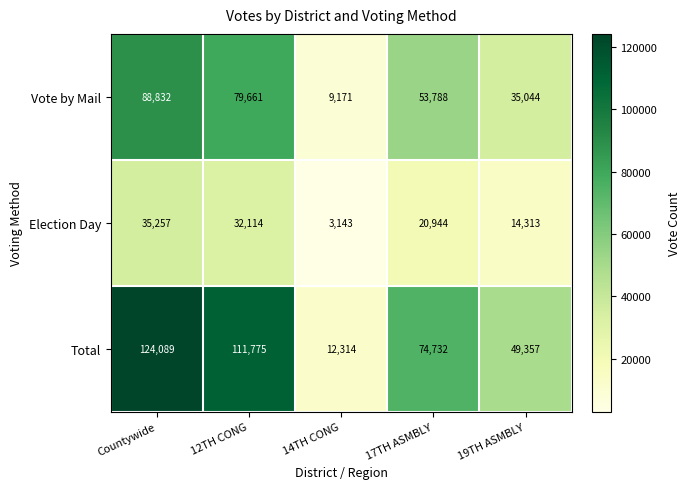

Is it true that Election Day equals 6578 at 12TH CONG?

False